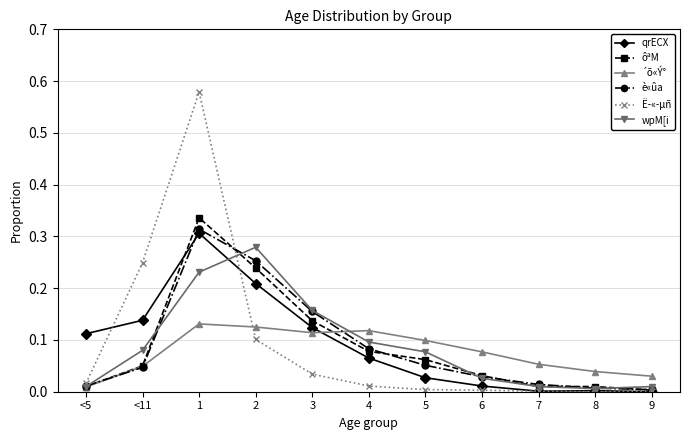

True or false: wpM[i has more than 0 interior local peaks.

True